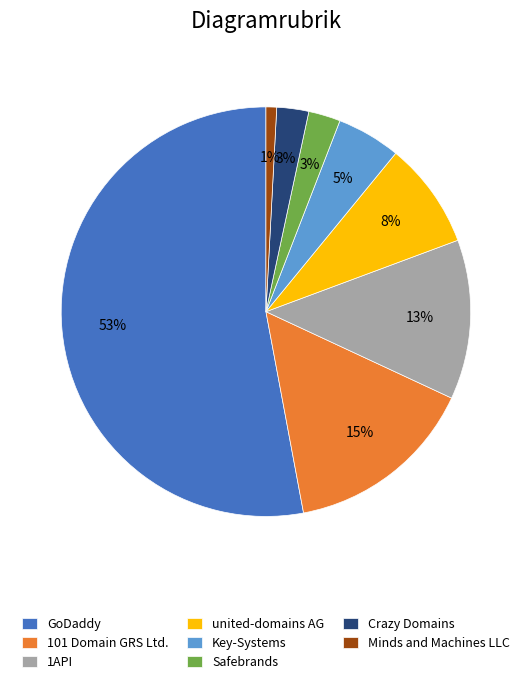

To the nearest percent, what is the average slice percentage?

12%